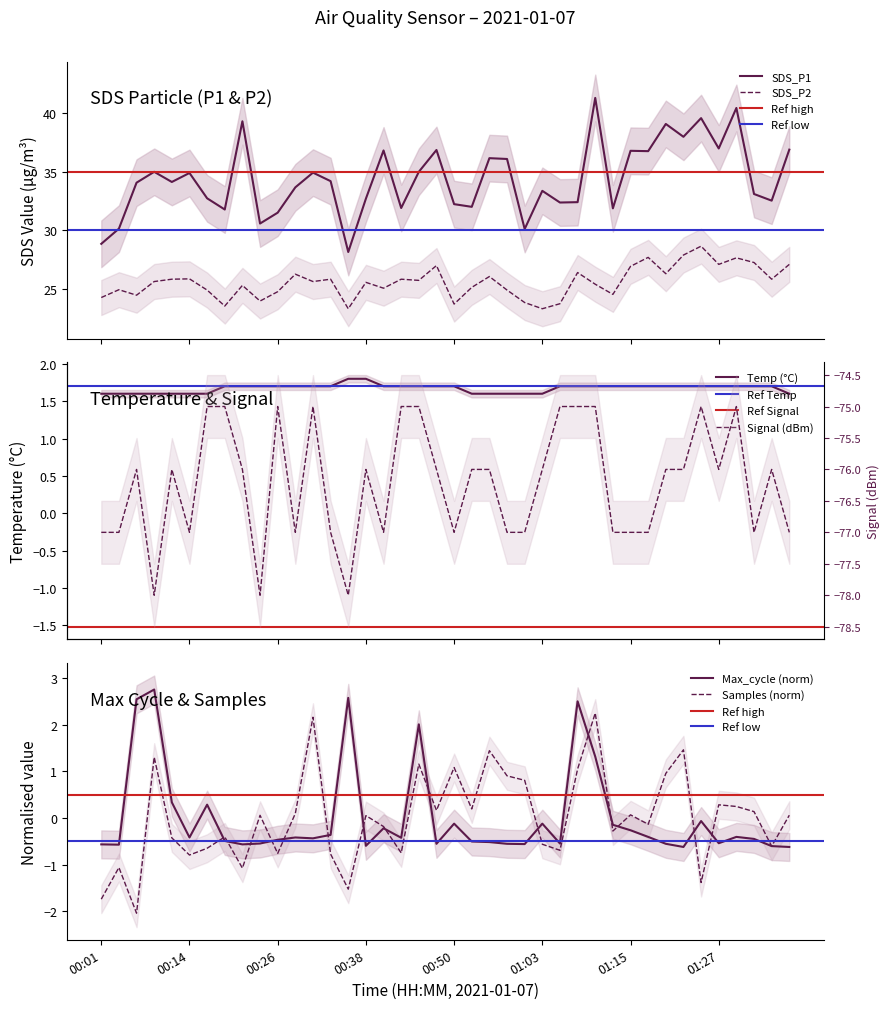

True or false: SDS_P1 and Samples cross at least once.

False